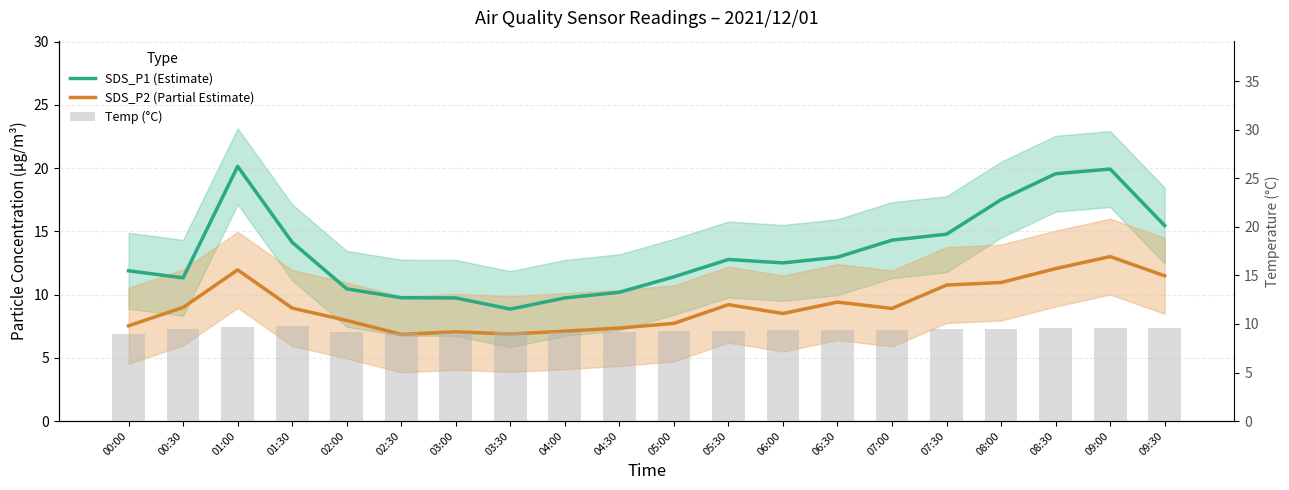

What is the sum of the SDS_P2 (Partial Estimate) values at 07:30 and 09:30?

22.2